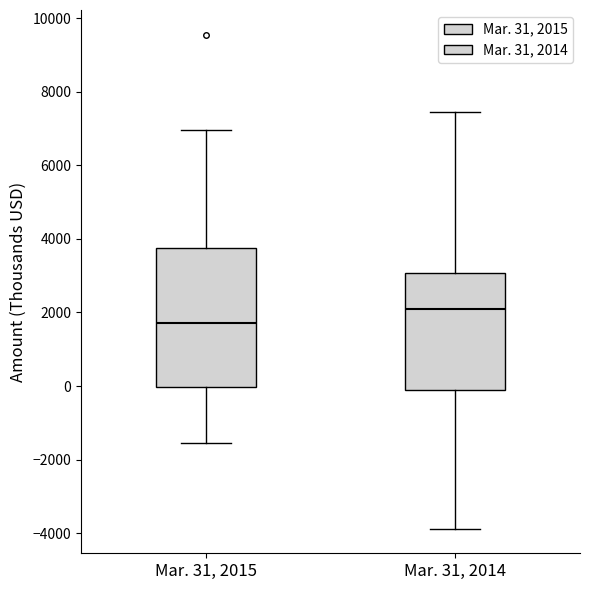

Which box is the tallest, from its lower edge to its upper edge?

Mar. 31, 2015